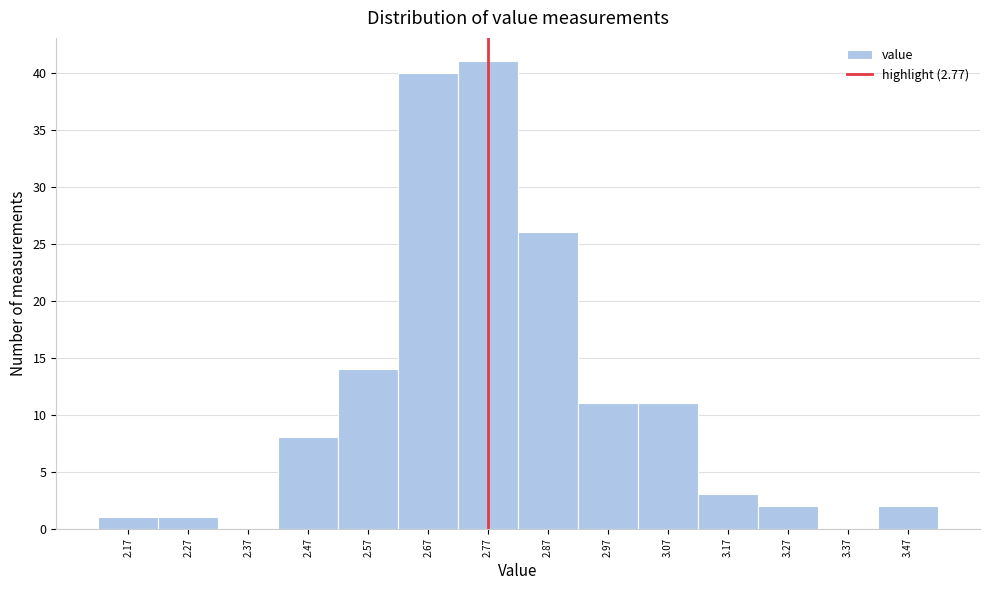

Reading left to right, list every bar in this chart as the range it spans on the x-axis followed by its height. The values are not printed on the chart, so give them approximately, as read against the axis.

2.12 to 2.22: 1
2.22 to 2.32: 1
2.32 to 2.42: 0
2.42 to 2.52: 8
2.52 to 2.62: 14
2.62 to 2.72: 40
2.72 to 2.82: 41
2.82 to 2.92: 26
2.92 to 3.02: 11
3.02 to 3.12: 11
3.12 to 3.22: 3
3.22 to 3.32: 2
3.32 to 3.42: 0
3.42 to 3.52: 2